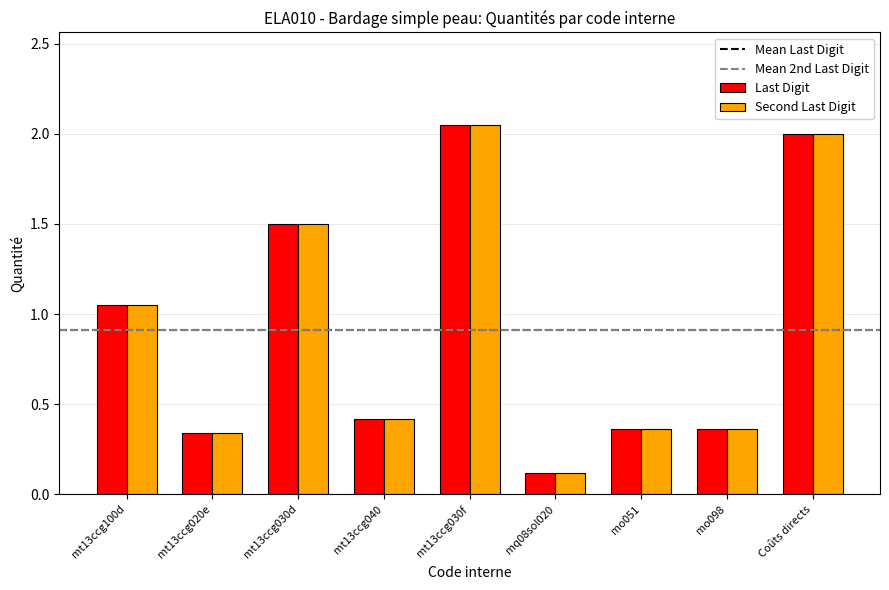

How many groups of bars are there?

9